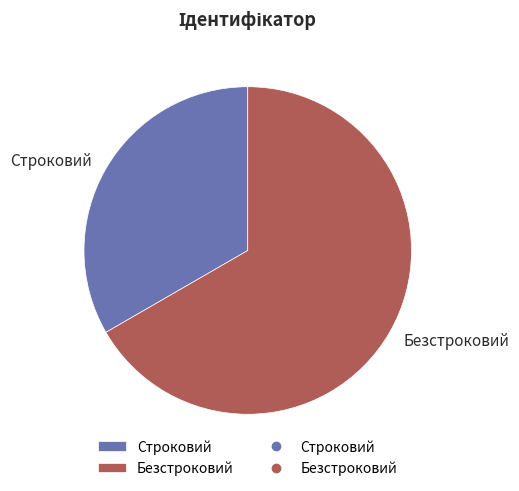

Which slice is the largest?

Безстроковий